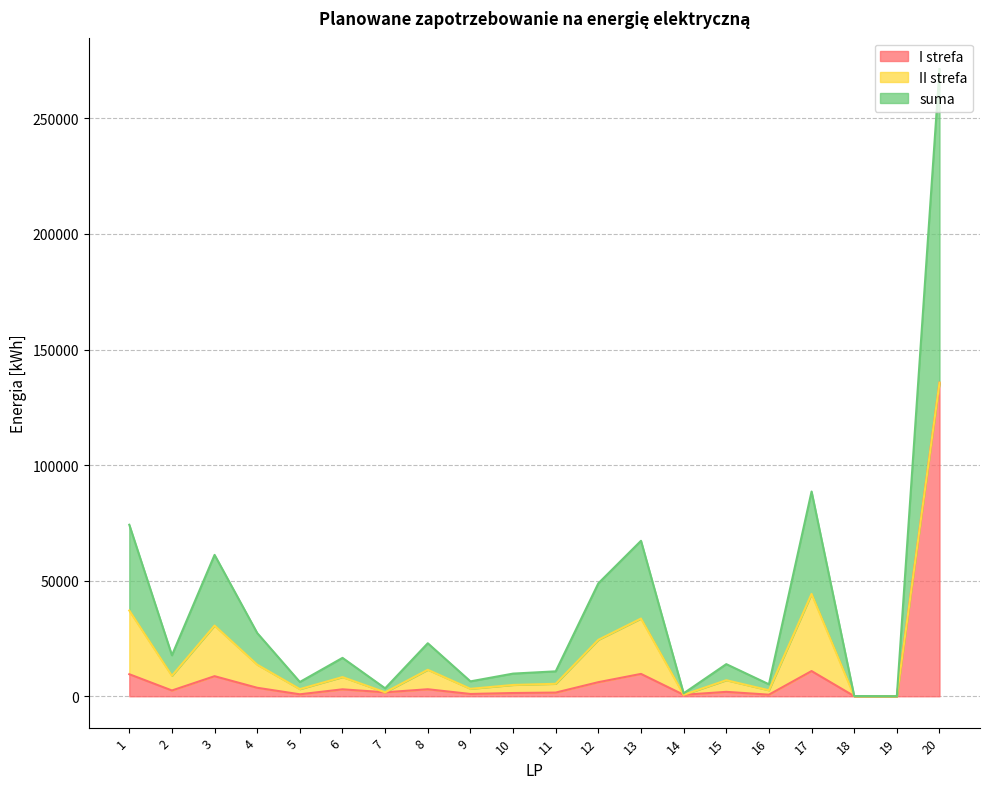

In suma, how many points are higher than both neighbors (excluding endpoints)?

6